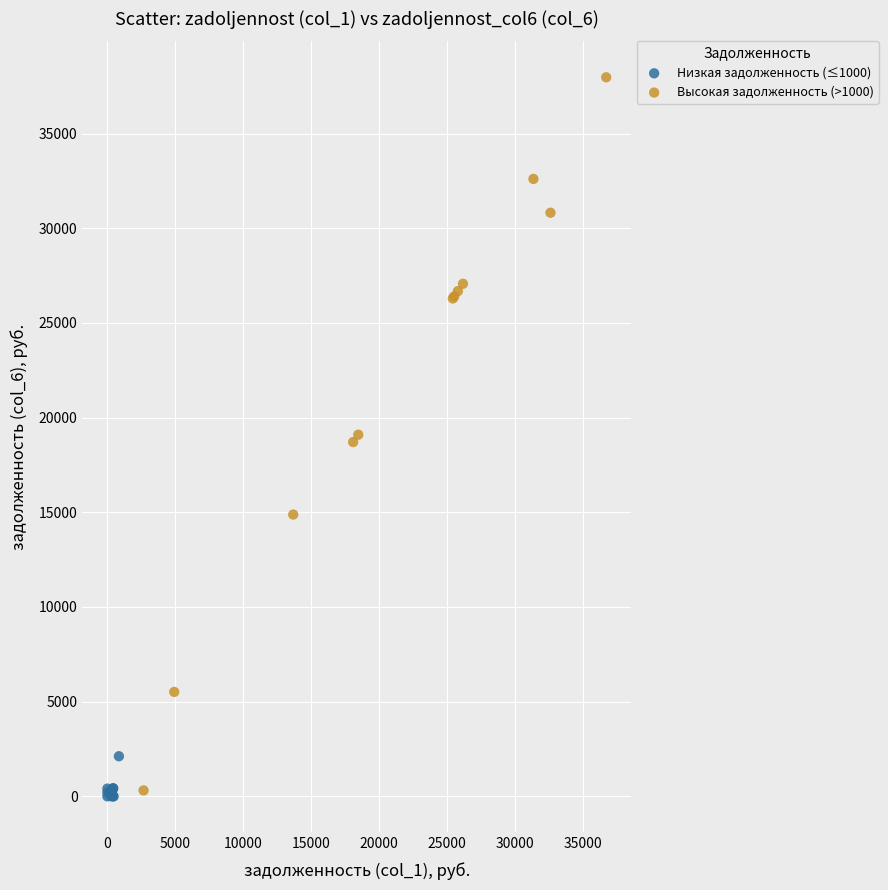

What are all the series names shown in the legend?

Низкая задолженность (≤1000), Высокая задолженность (>1000)